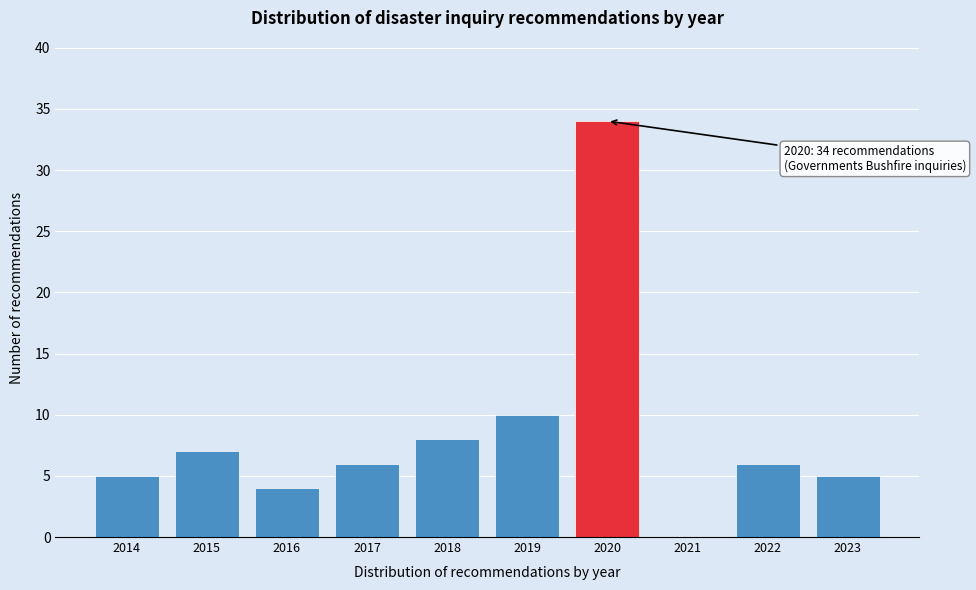

Reading left to right, what are all the values shown in this chart?

2014=5	2015=7	2016=4	2017=6	2018=8	2019=10	2020=34	2021=0	2022=6	2023=5